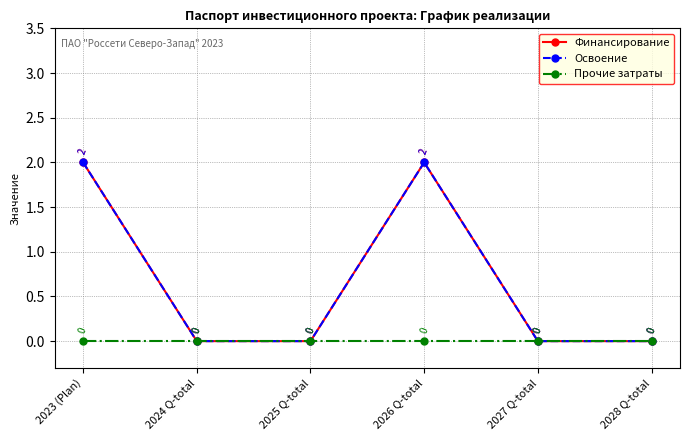

Is this an area chart (filled region under the line)?

No